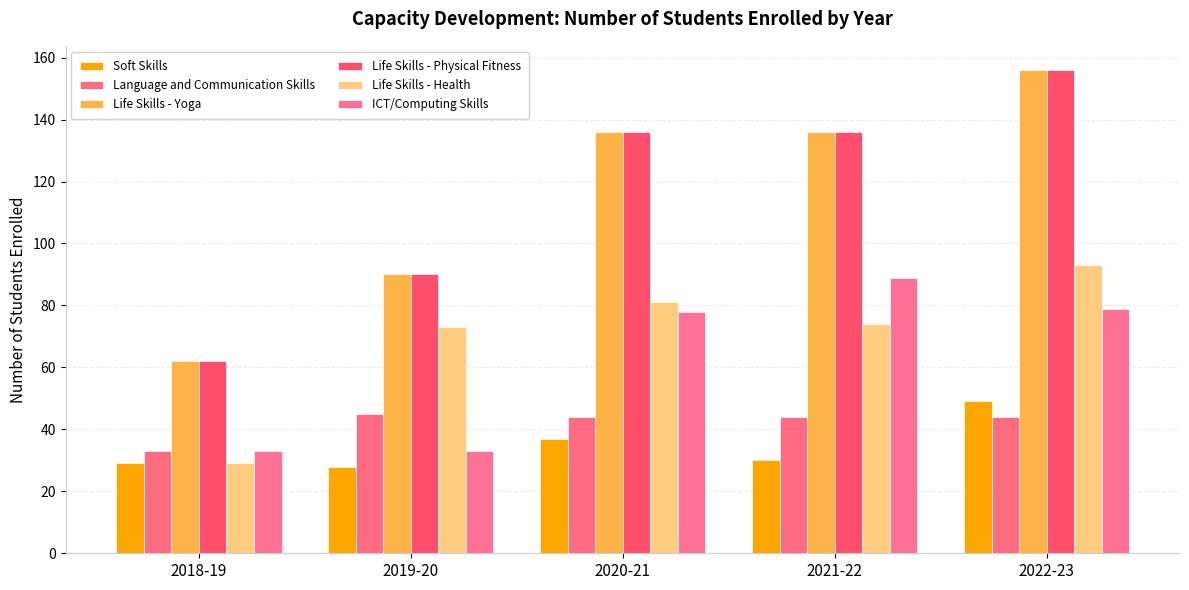

What is the difference between the highest and lowest values at 2021-22?

106